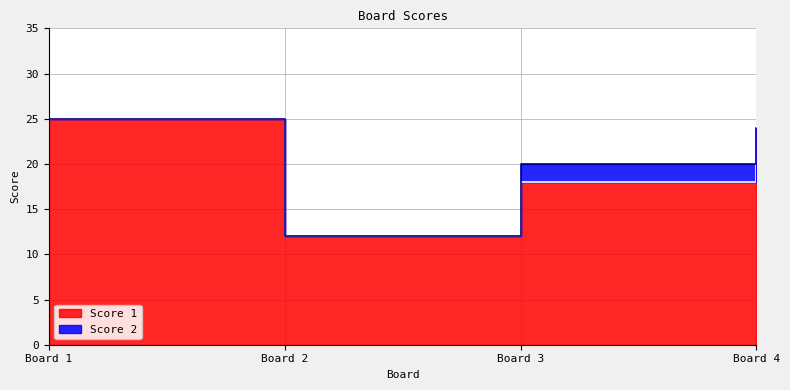

Does the chart display data point markers on the line(s)?

No